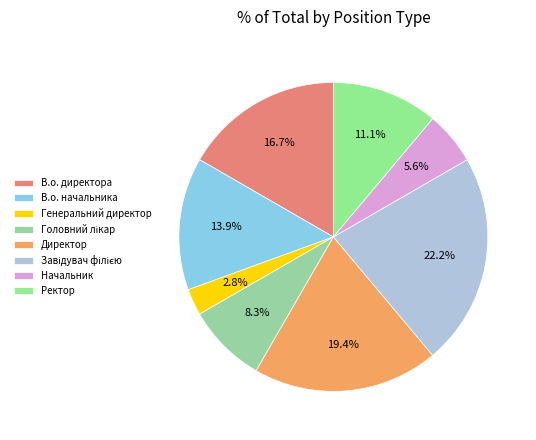

What percentage do Начальник and В.о. директора together represent?

22.2%